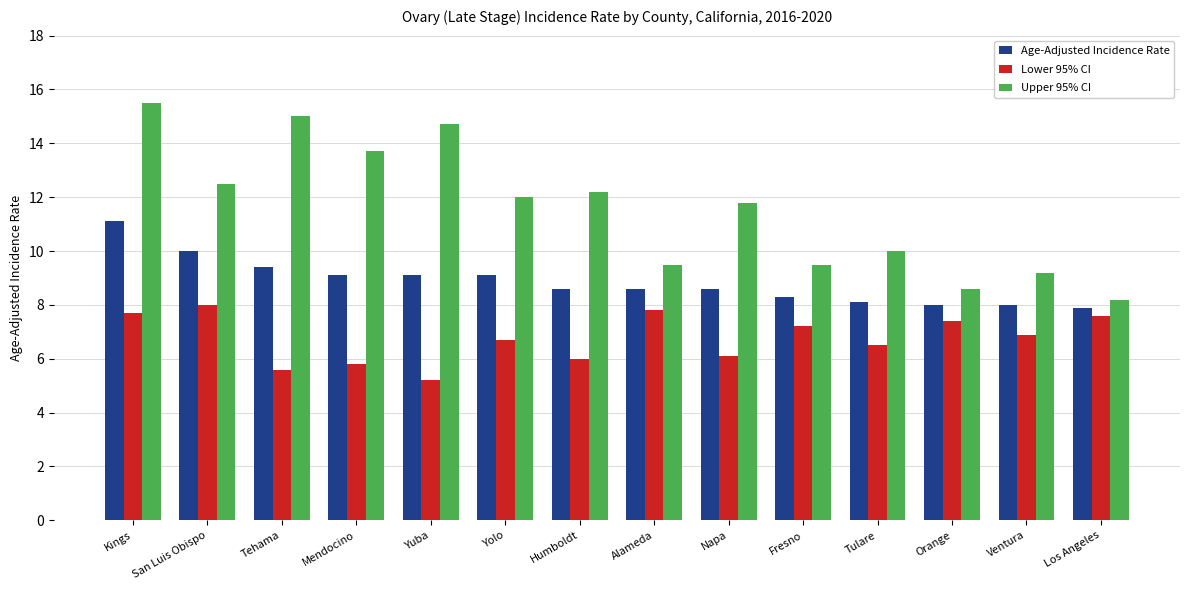

Which series has the widest spread of values?

Upper 95% CI